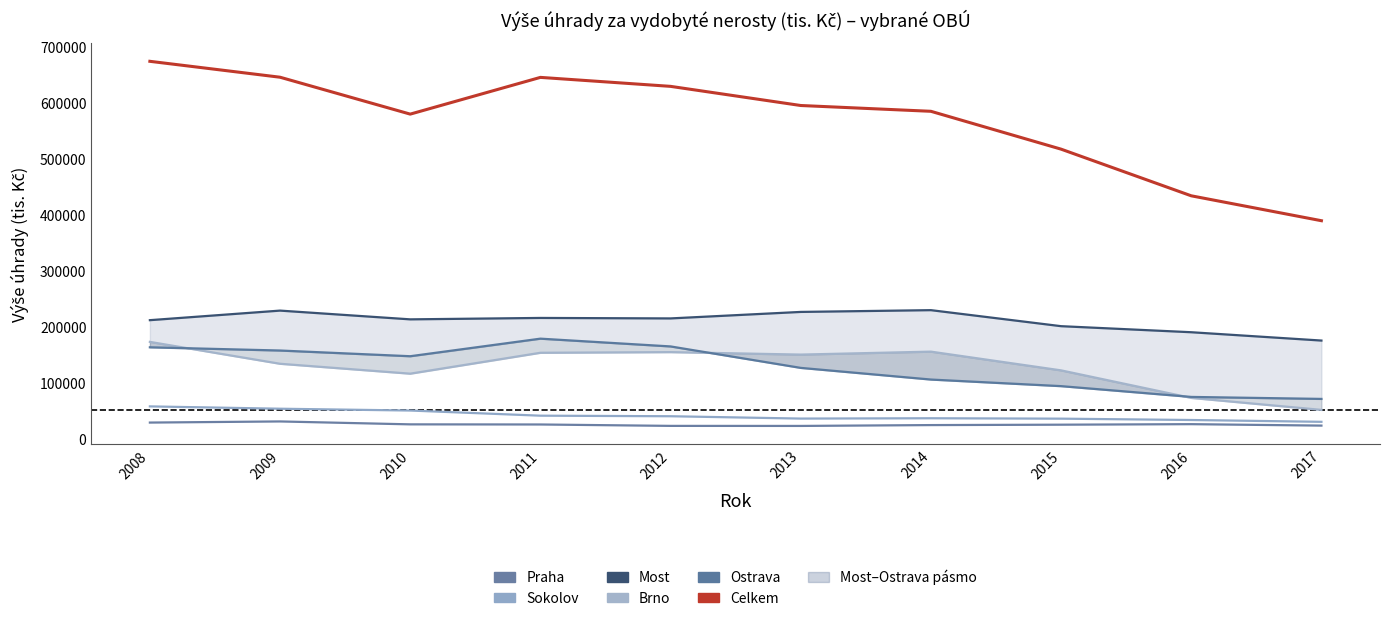

True or false: Celkem has more than 0 interior local peaks.

True